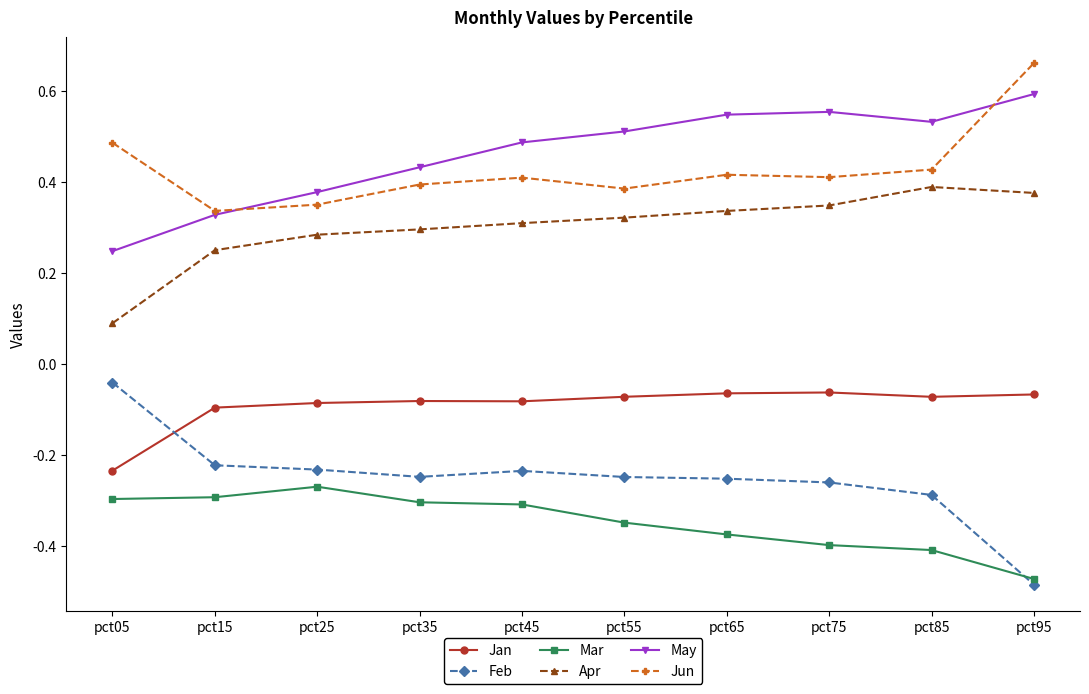

At how many categories does at least one series exceed 0?

10